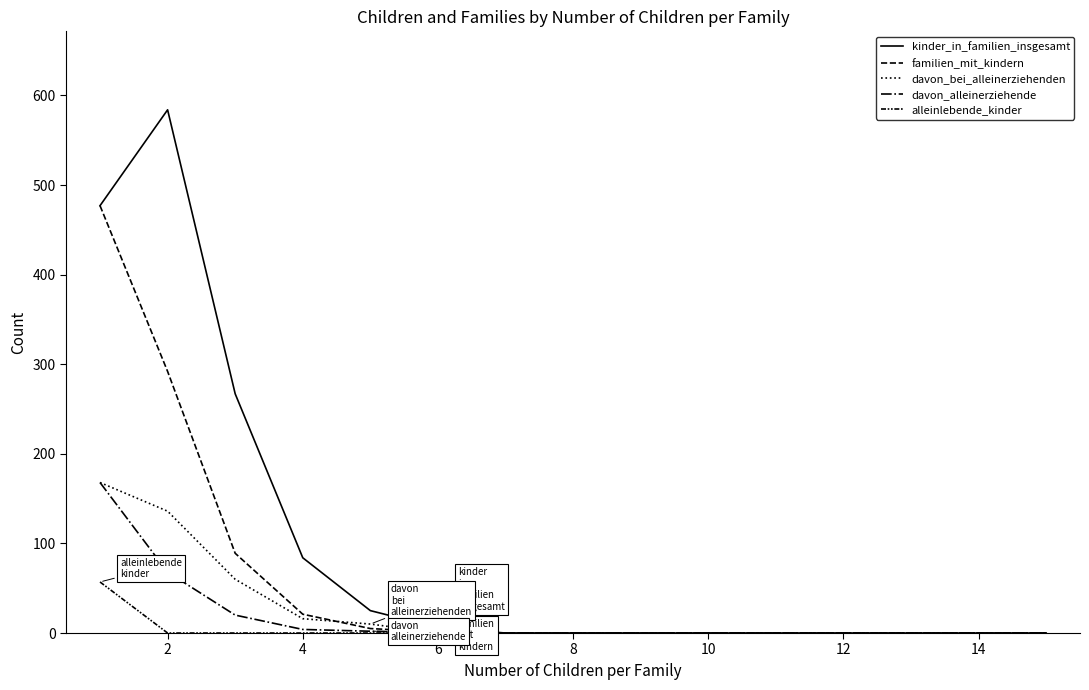

Does the chart have visible grid lines?

No